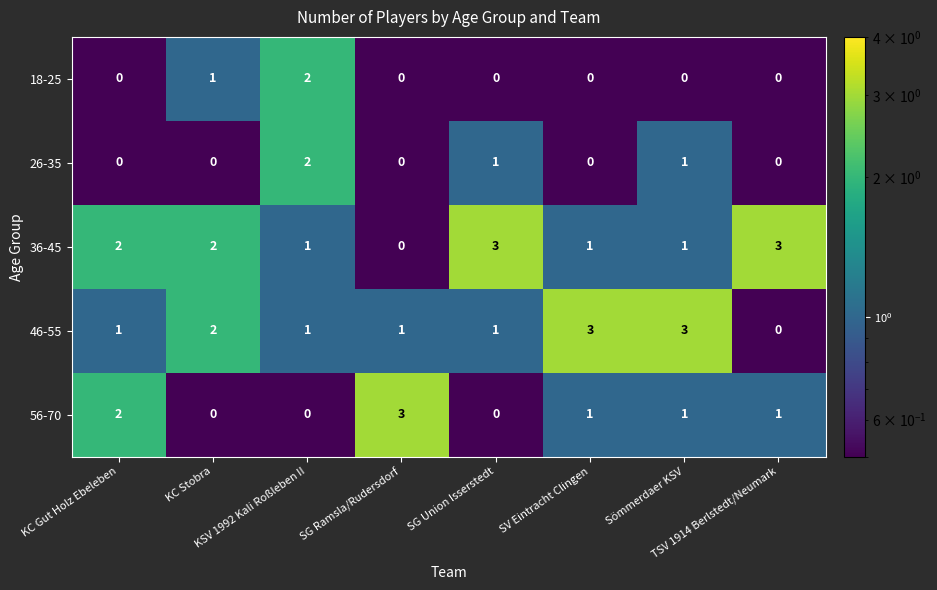

What is the spread (max minus min) of values at KC Gut Holz Ebeleben?

2